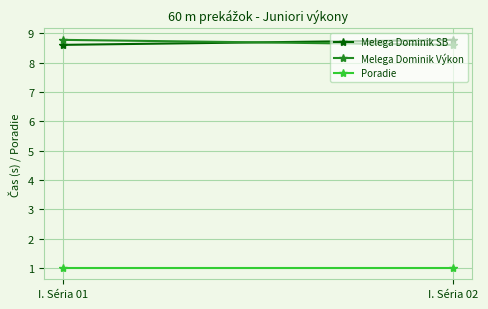

The Poradie series shows 1.0 at I. Séria 02. True or false?

True